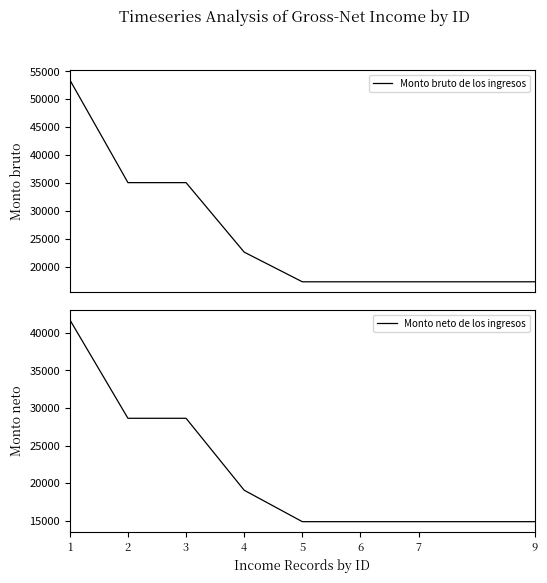

Does the chart display data point markers on the line(s)?

No